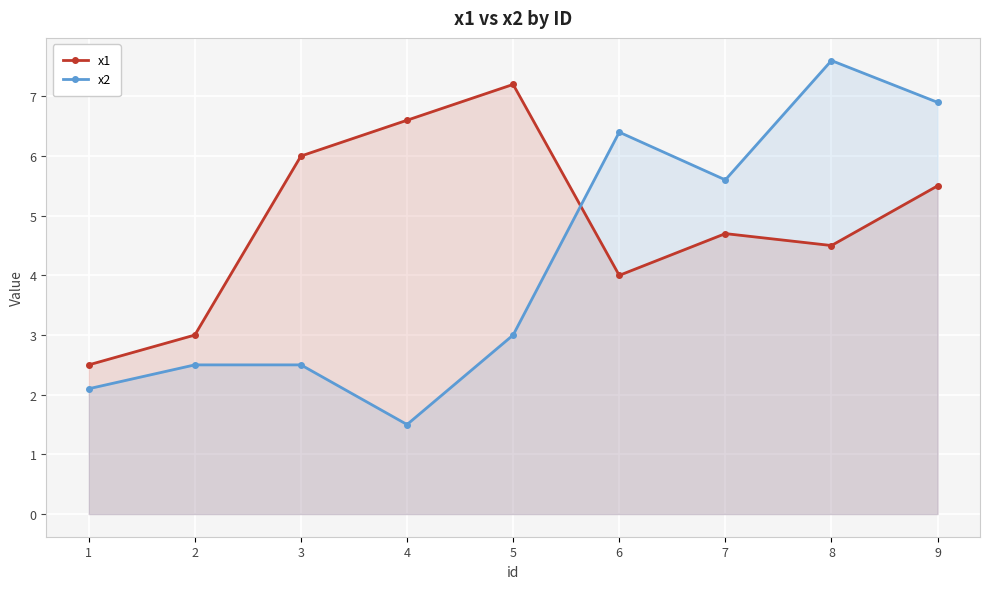

What are all the series names shown in the legend?

x1, x2